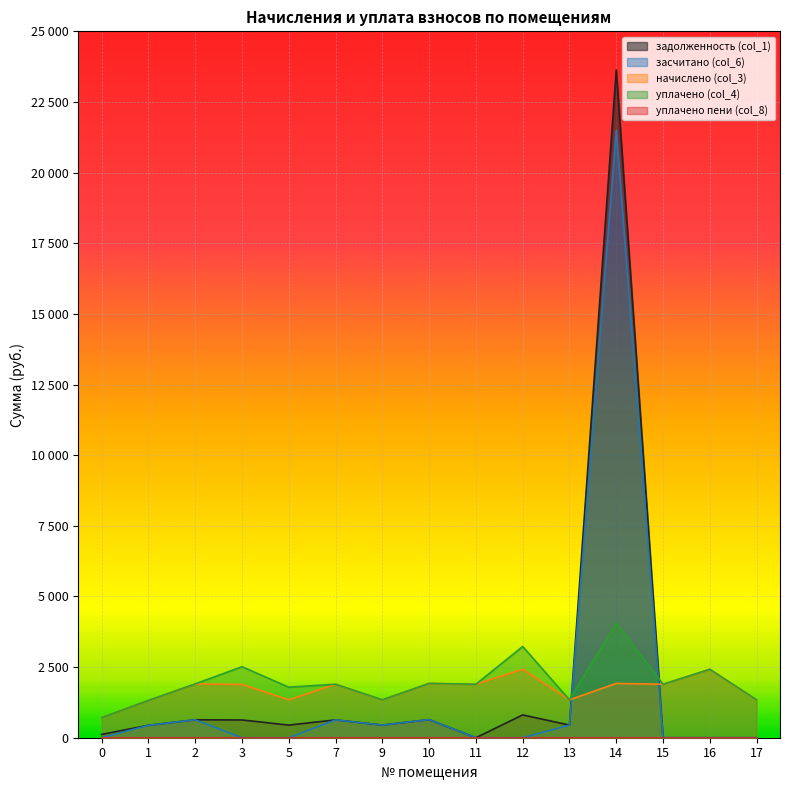

After their last crossing, which series has the higher values: уплачено (col_4) or засчитано (col_6)?

уплачено (col_4)